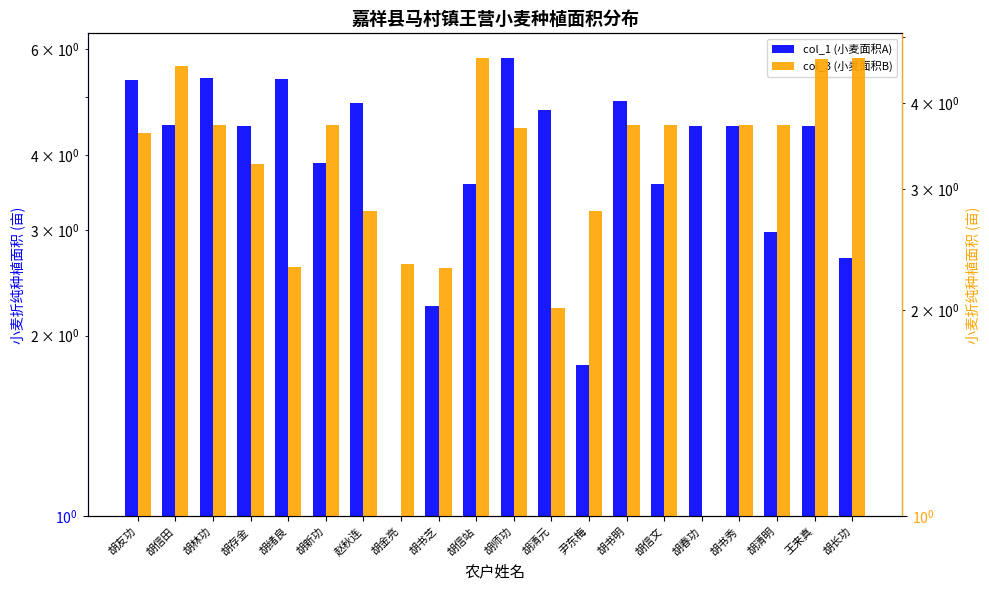

What is the difference between the maximum and minimum values in the col_3 (小麦面积B) series?

3.8